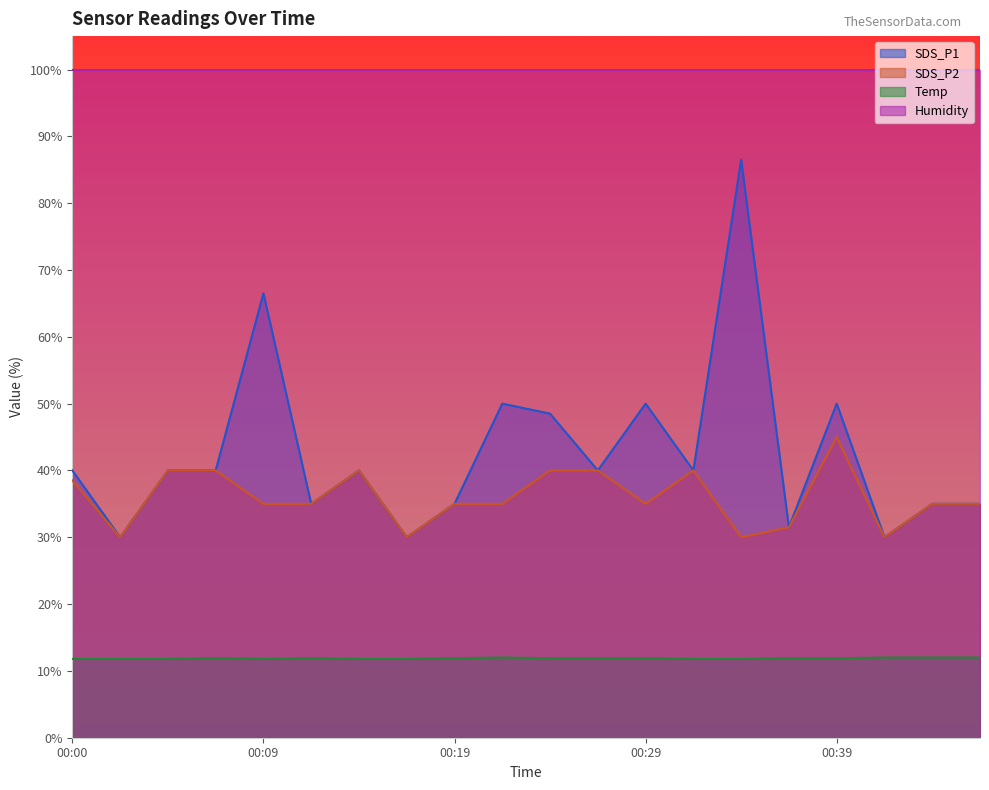

True or false: SDS_P2 and SDS_P1 intersect in this chart.

False